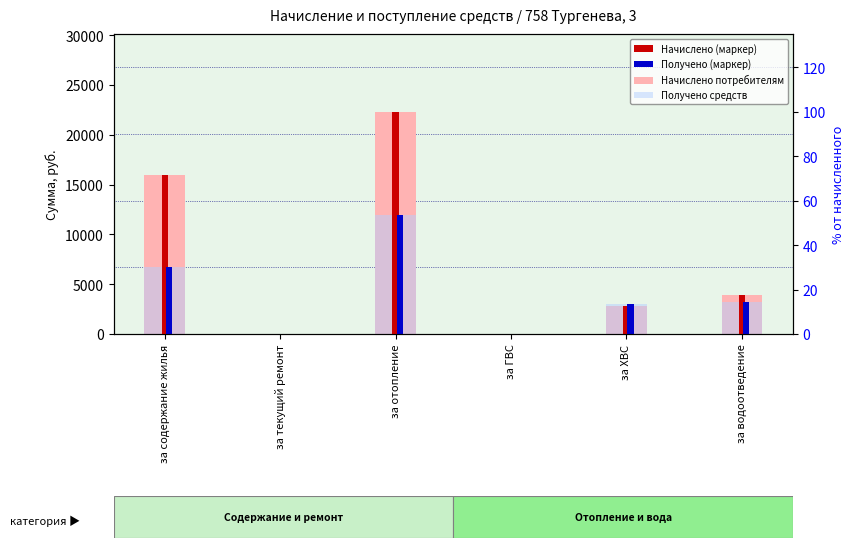

True or false: Получено средств has a value of -7380.2 at за ГВС.

False